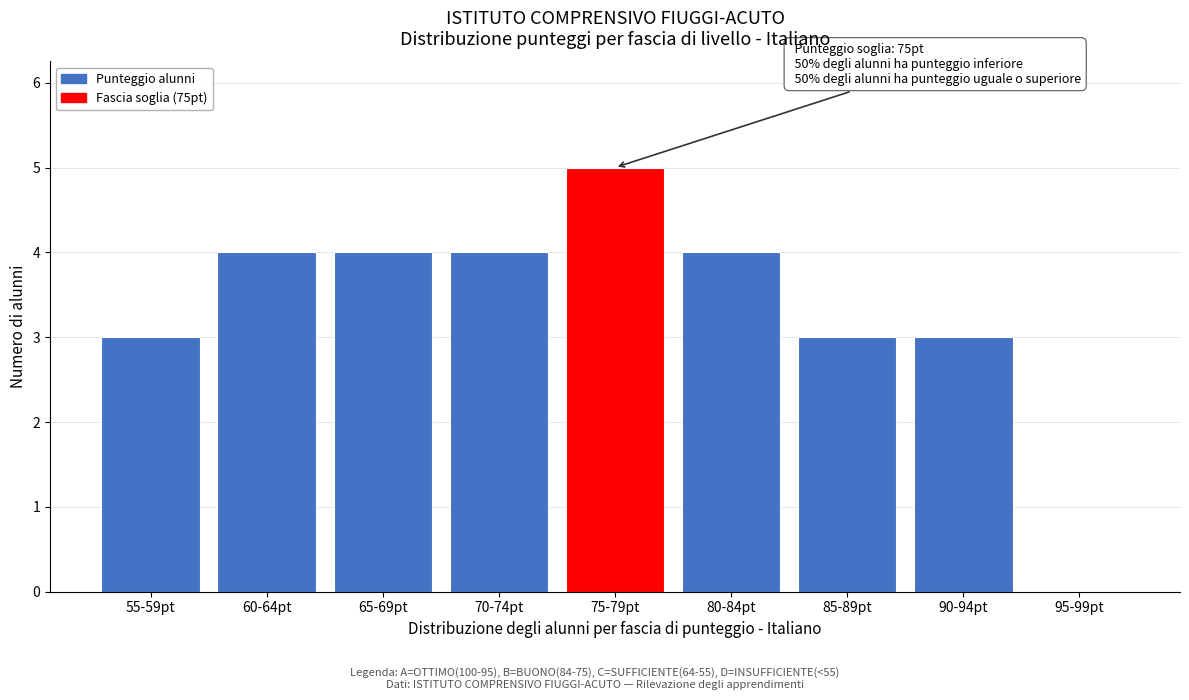

Reading right to left, transcribe all the data shown in this chart.

95-99pt=0	90-94pt=3	85-89pt=3	80-84pt=4	75-79pt=5	70-74pt=4	65-69pt=4	60-64pt=4	55-59pt=3